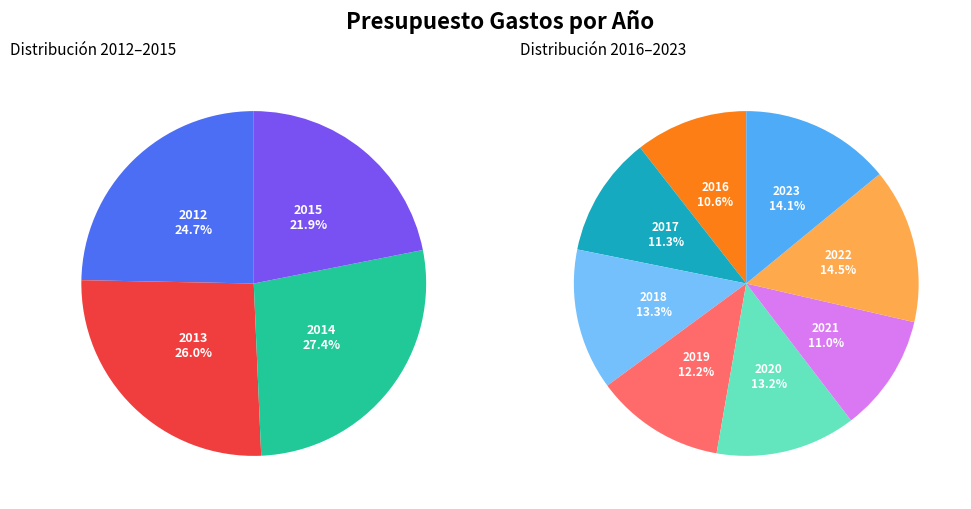

What is the ratio of the value at 2019 to the value at 2020?

0.9